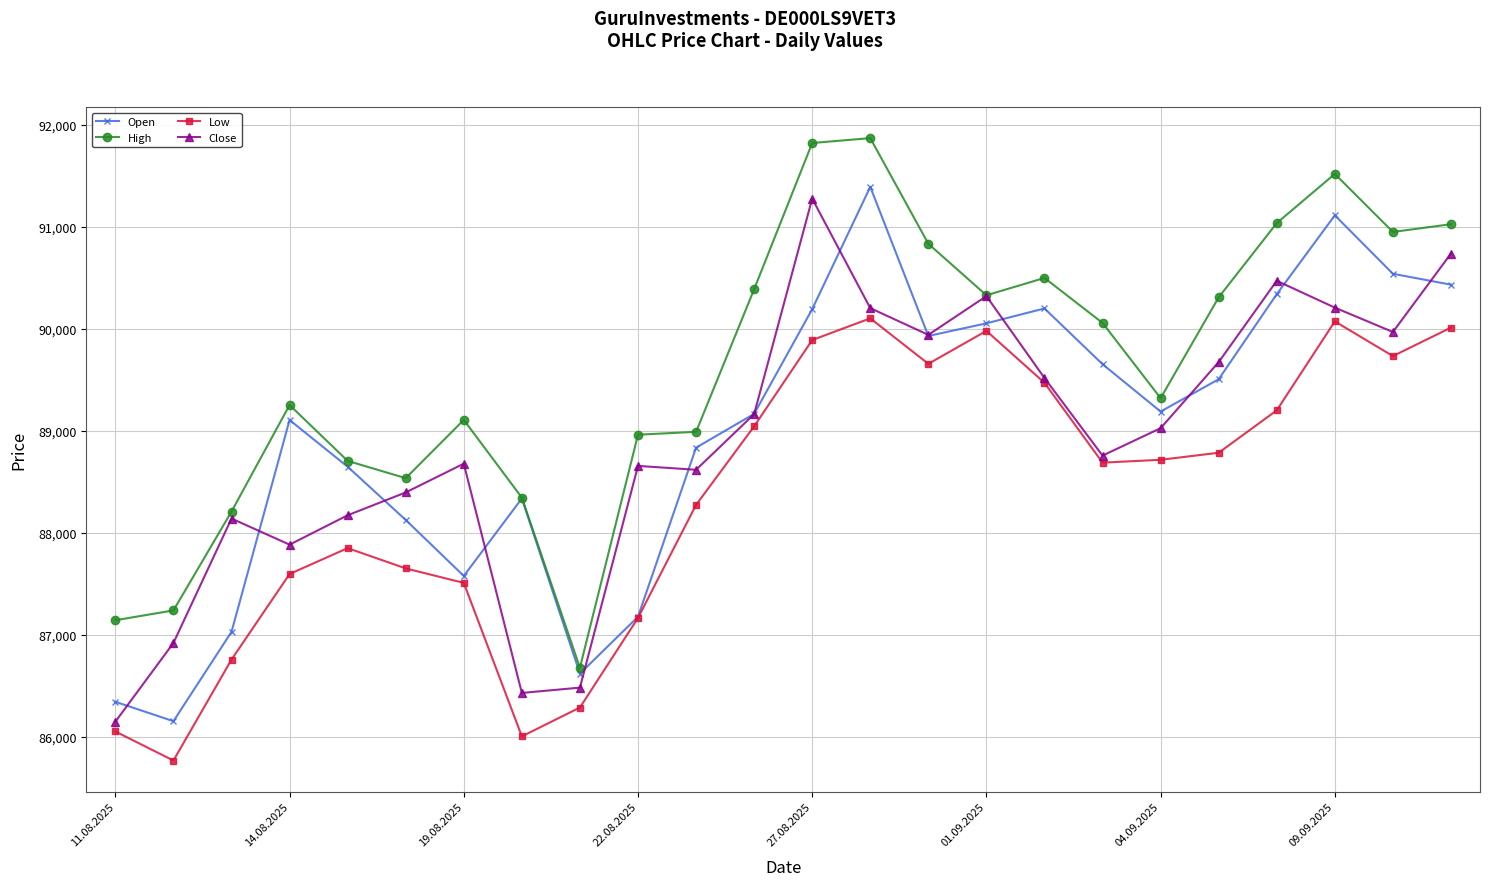

Rank the series by their maximum value, from highest to lowest.

High, Open, Close, Low